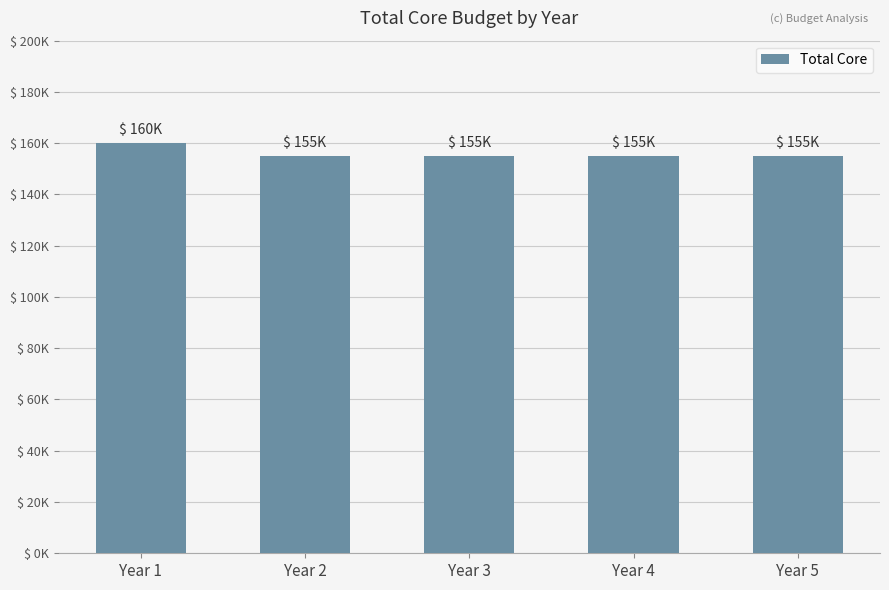

At which category does the chart reach its peak across all series?

Year 1